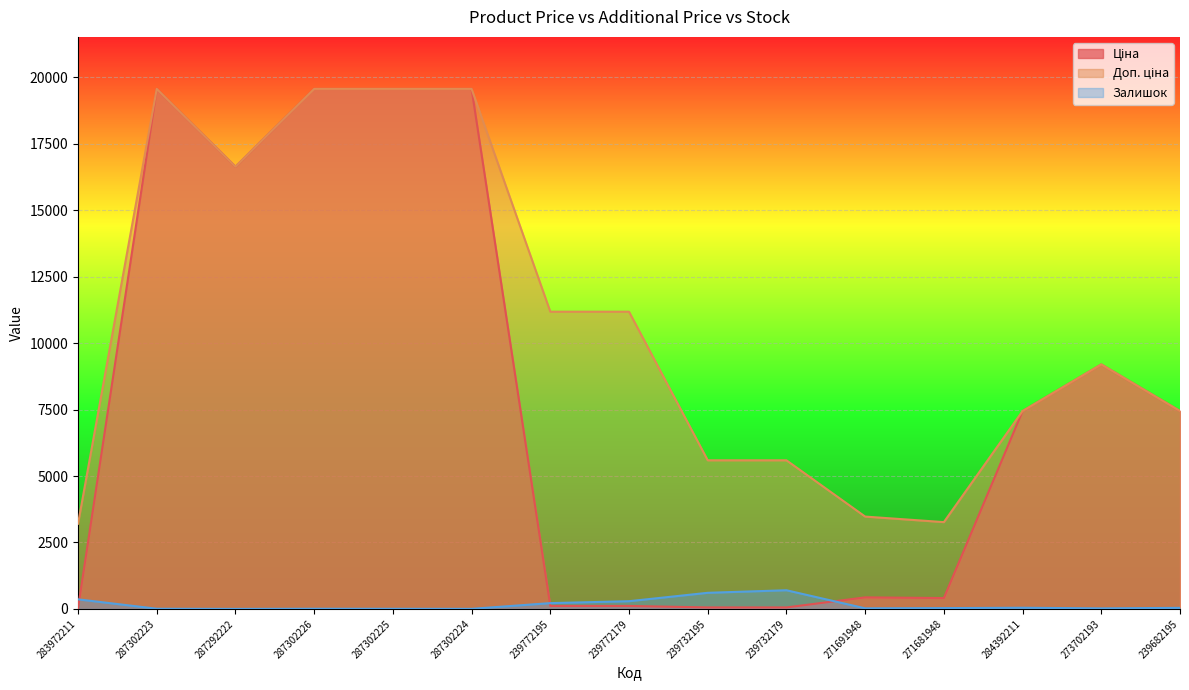

How many lines are shown in the chart?

3